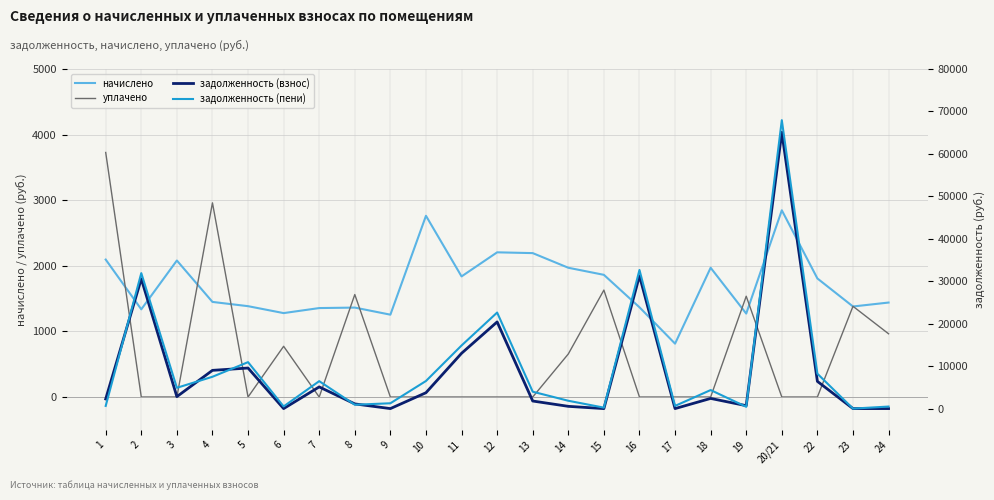

Which series has the largest total across all categories?

задолженность (пени)